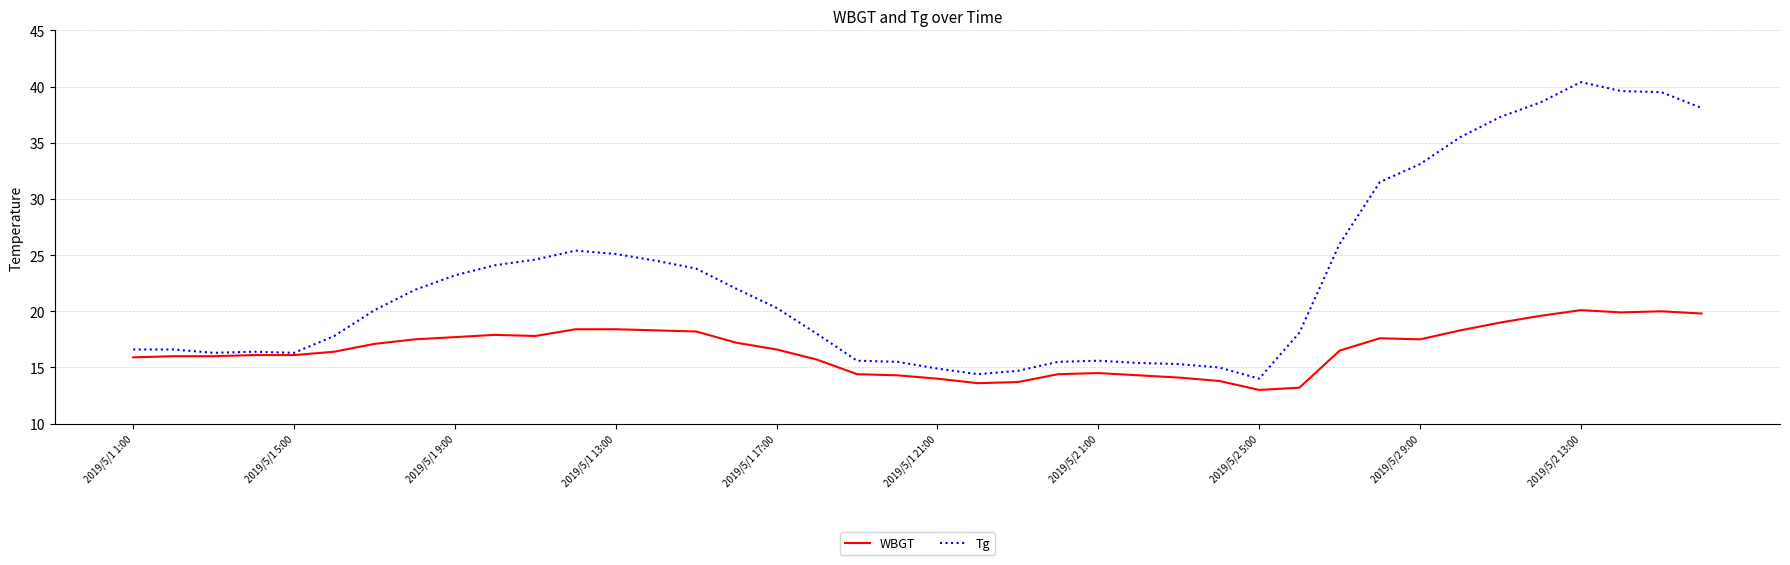

Which series has the largest total across all categories?

Tg